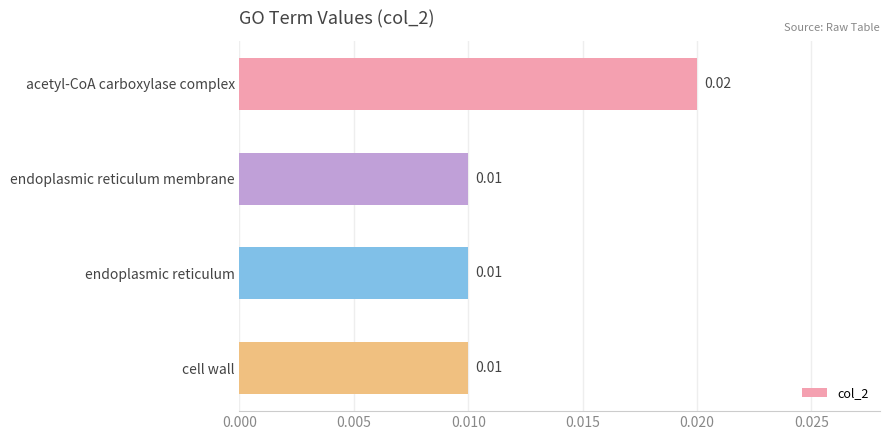

Which has a higher value, acetyl-CoA carboxylase complex or endoplasmic reticulum membrane?

acetyl-CoA carboxylase complex